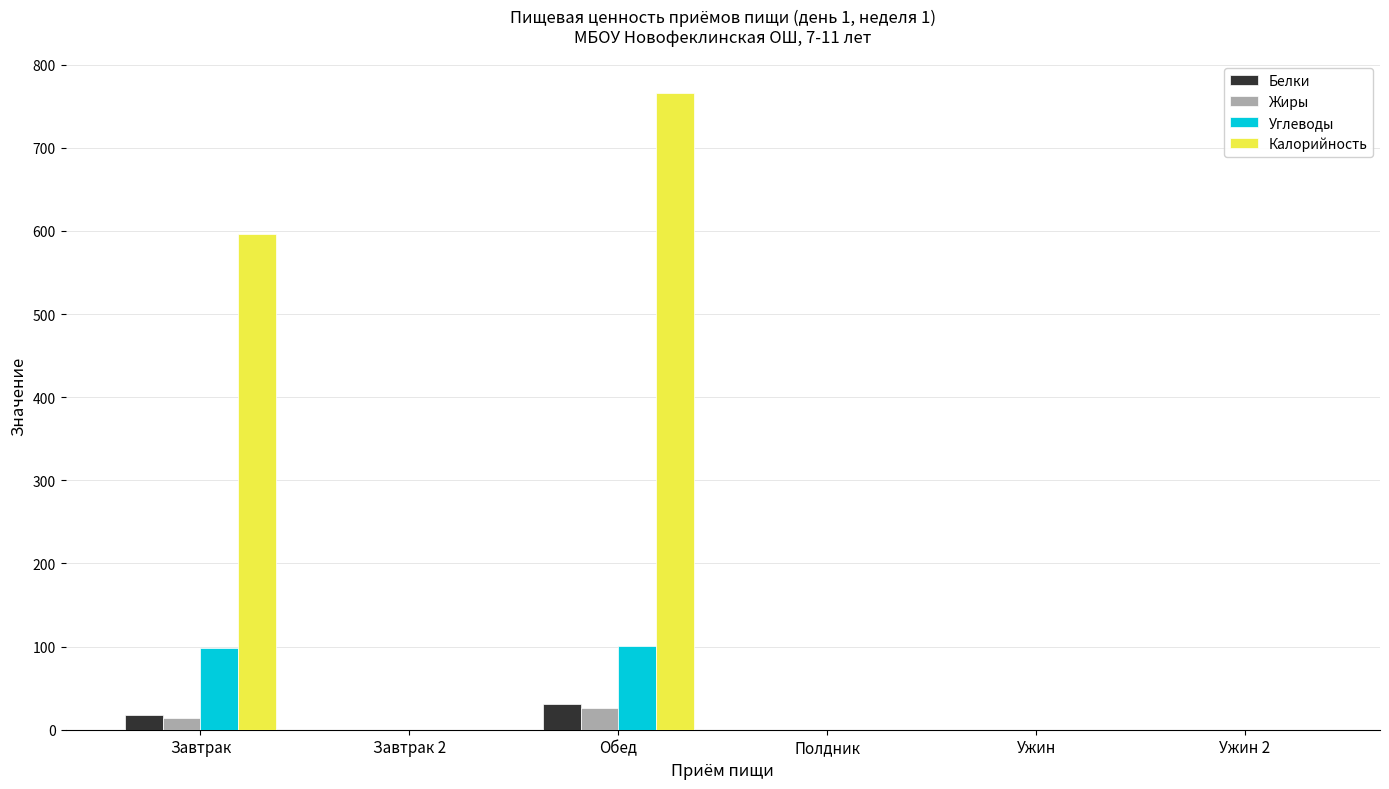

What are all the series names shown in the legend?

Белки, Жиры, Углеводы, Калорийность